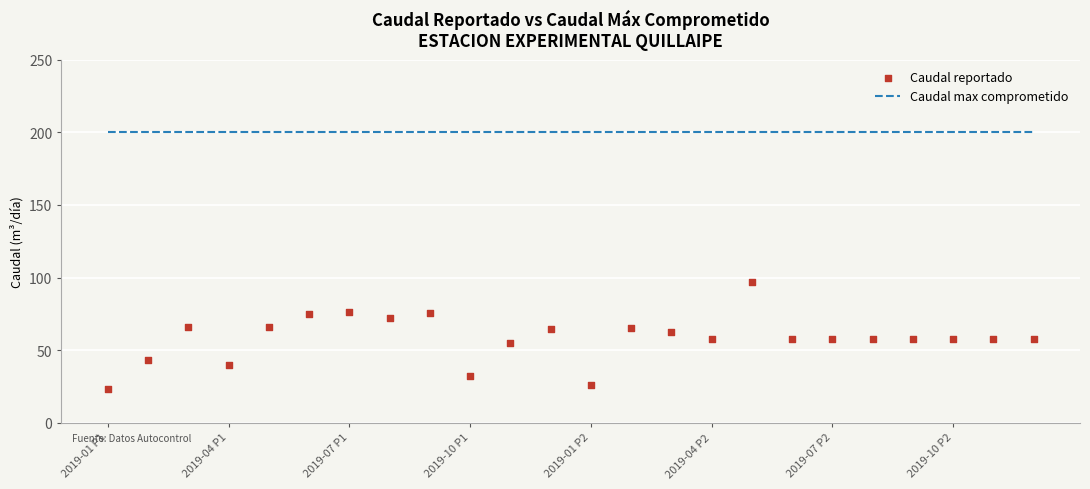

At how many categories does at least one series exceed 139?

24